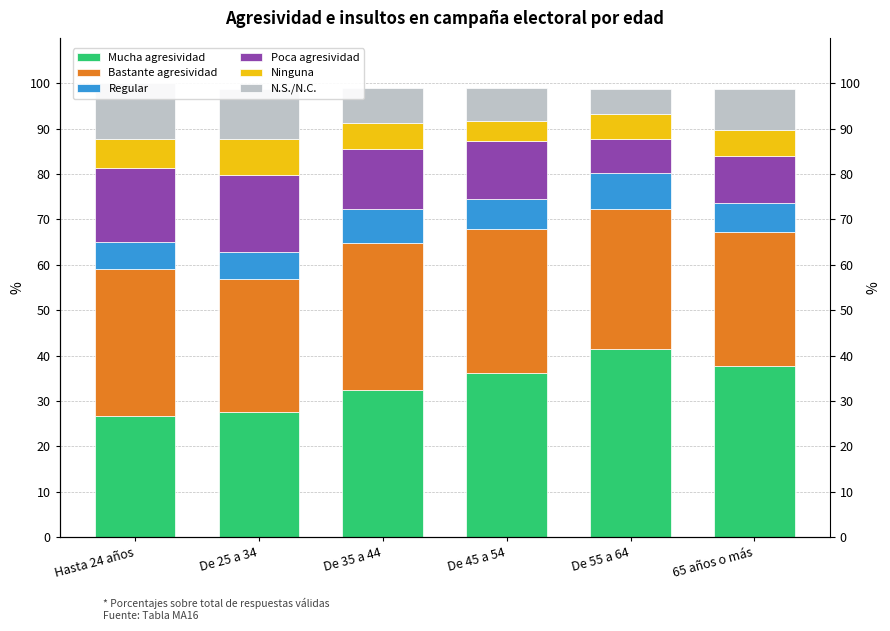

Which label corresponds to the smallest value in the chart?

De 45 a 54